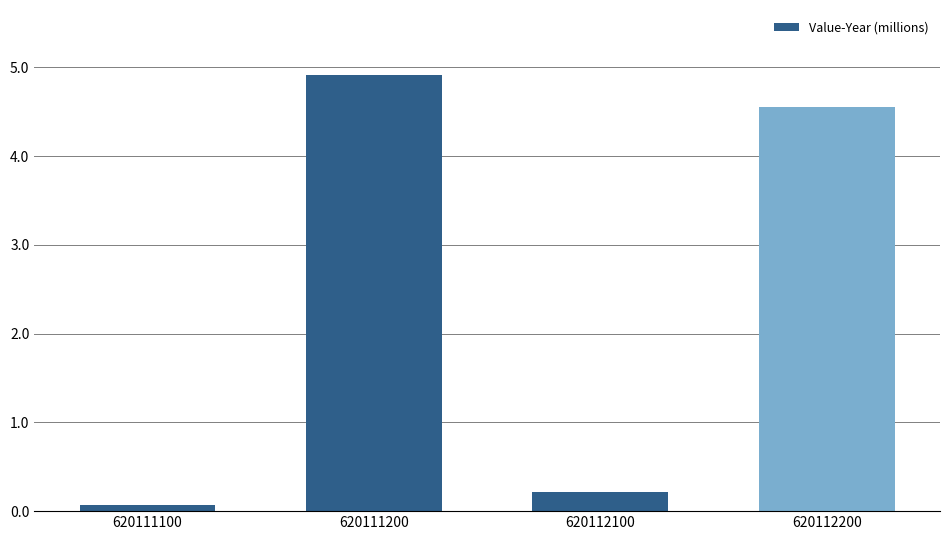

What is the difference between the maximum and minimum values?

4.8